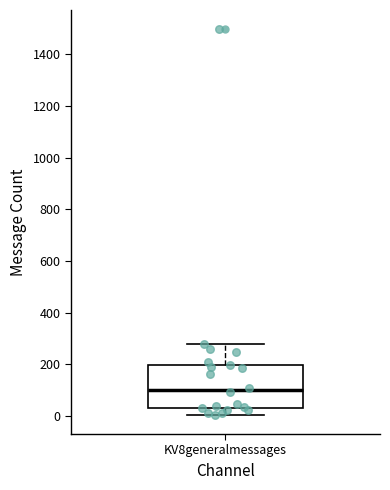

Read this box plot against the y-axis: the position of the median line, the range covered by the box, and the ends of both whiskers. The values are not printed on the chart, so give them approximately, as read against the axis.

median 100, box 40 to 200, whiskers 0 to 280